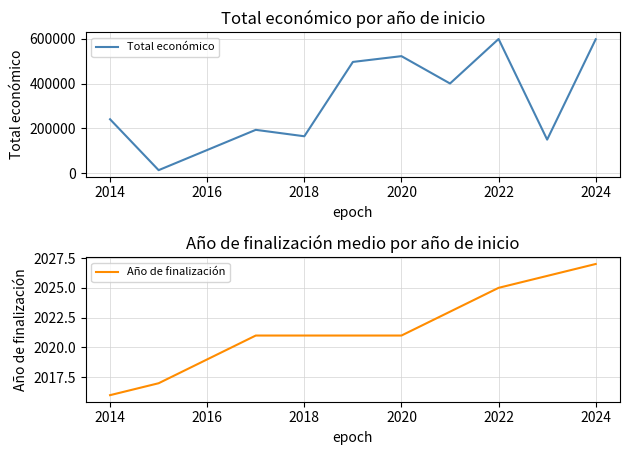

The value of Total económico at 2020 is 523022. True or false?

True